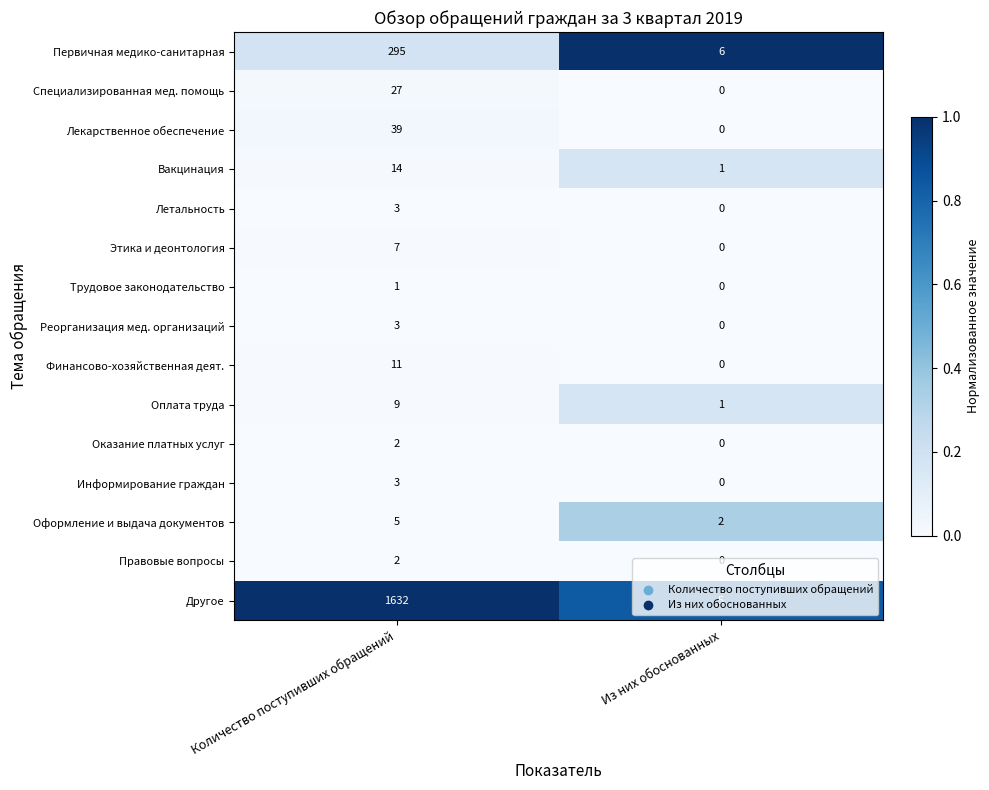

Which series changed the most between Количество поступивших обращений and Из них обоснованных?

Другое